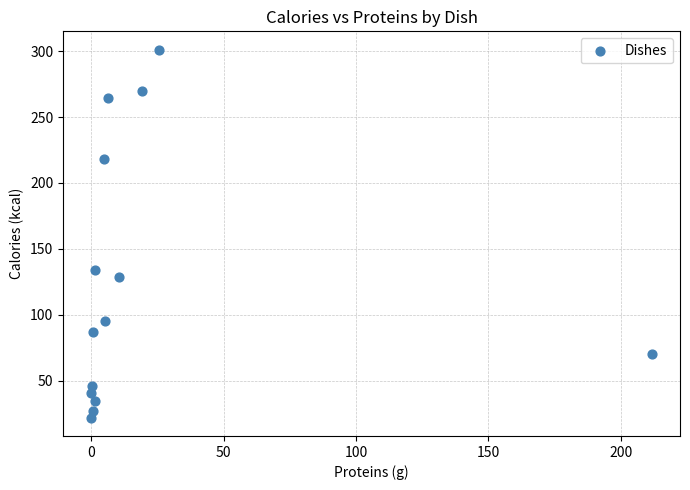

What is the range of X values (max minus min)?

211.8